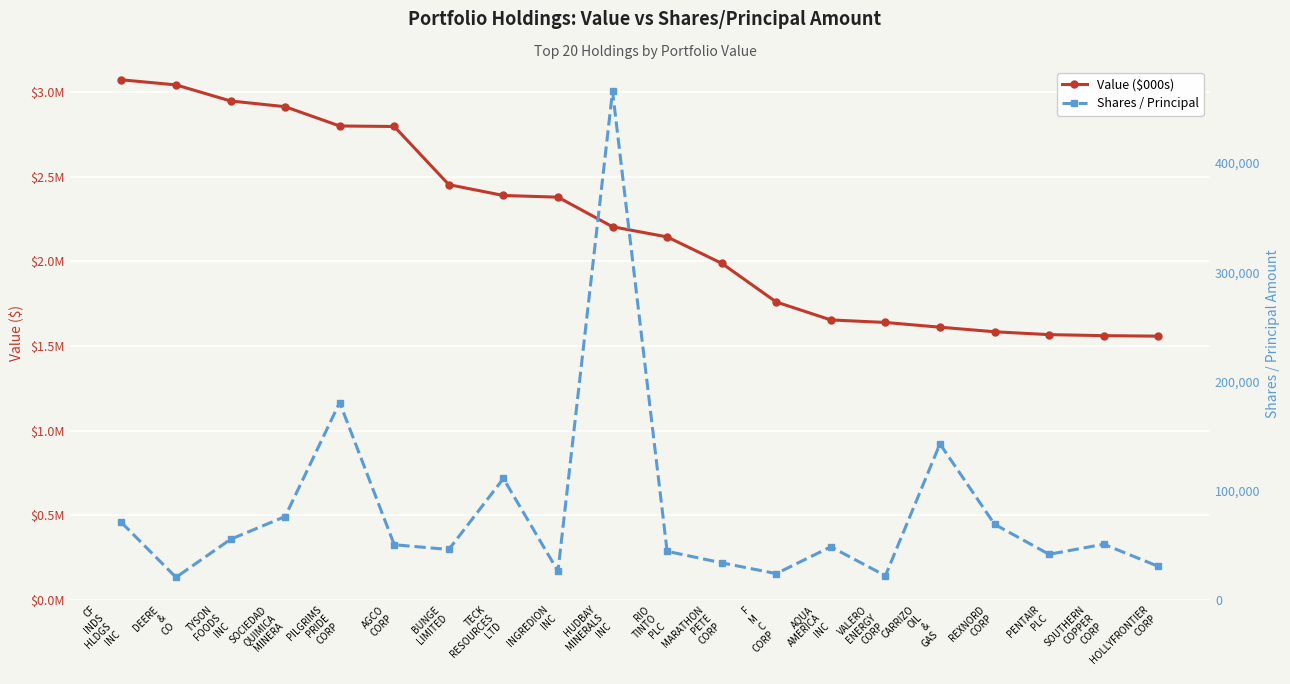

Reading left to right, extract all data points from this chart.

Value ($000s): 3074000	3044000	2949000	2915000	2801000	2798000	2454000	2390000	2380000	2205000	2145000	1989000	1760000	1654000	1639000	1611000	1584000	1567000	1561000	1558000
Shares / Principal: 70643	20404	55229	76103	180572	50256	45912	110961	26039	465700	44245	33701	23800	48371	21859	142665	69015	41485	50724	30472